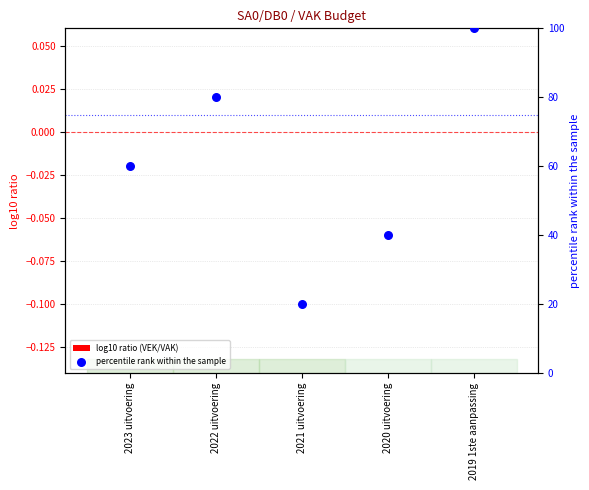

Is the value of percentile rank within the sample at 2019 1ste aanpassing greater than the value of log10 ratio (VEK/VAK) at 2022 uitvoering?

Yes